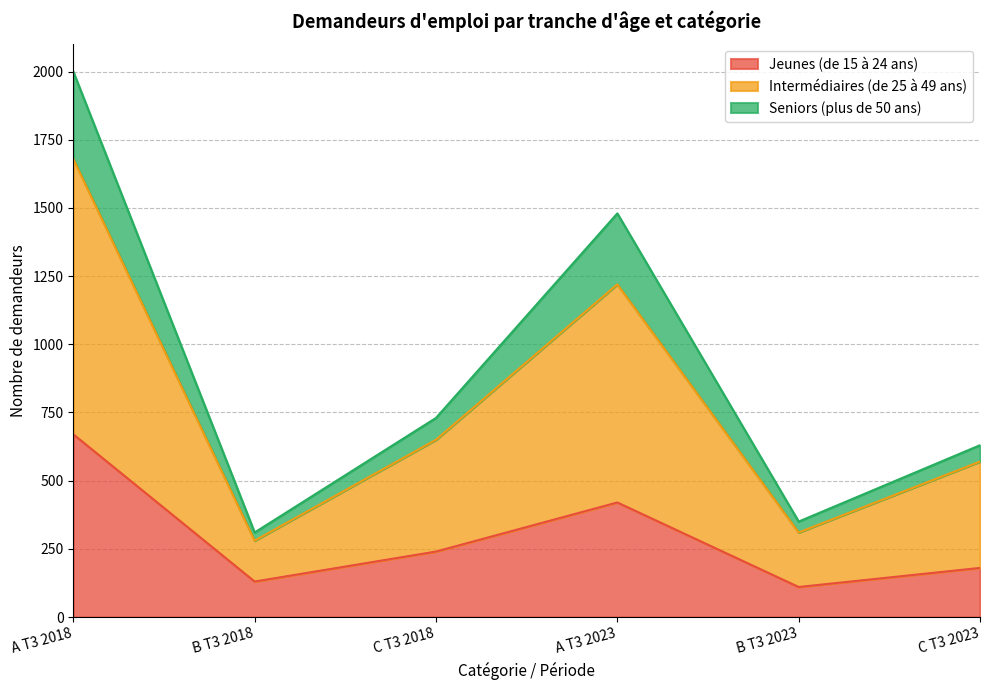

What is the highest value of the Jeunes (de 15 à 24 ans) series?

670